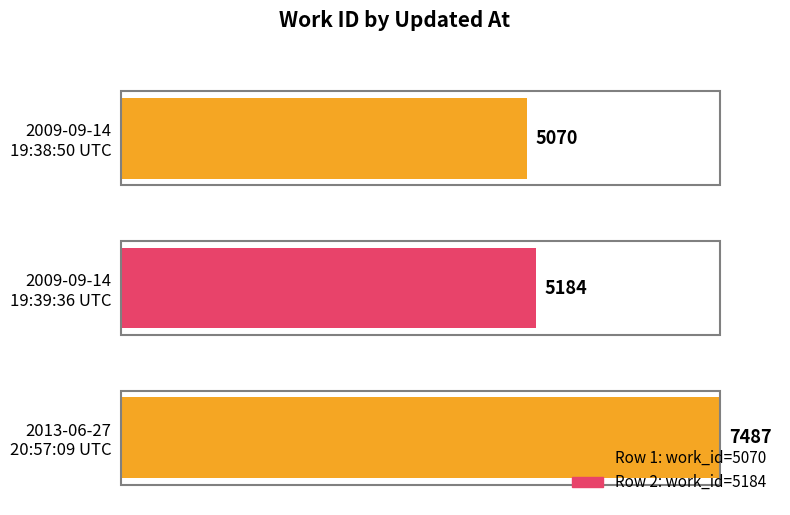

What is the label of the 1st bar from the right?

2013-06-27 20:57:09 UTC